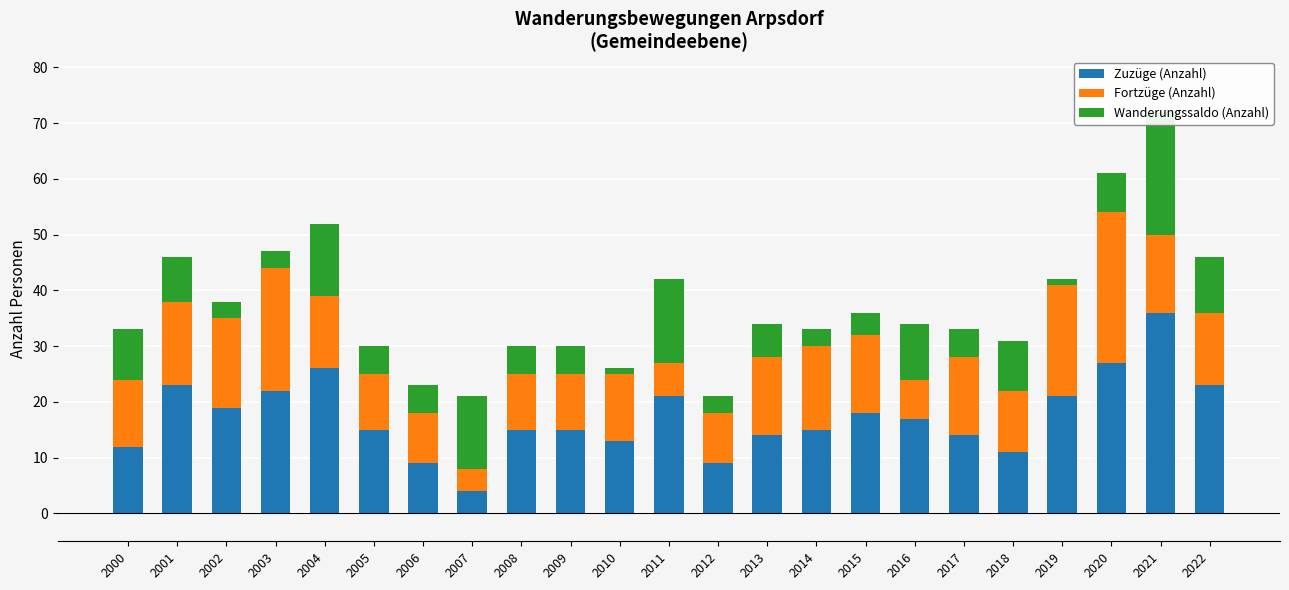

How many data points in Zuzüge (Anzahl) are less than 15?

8